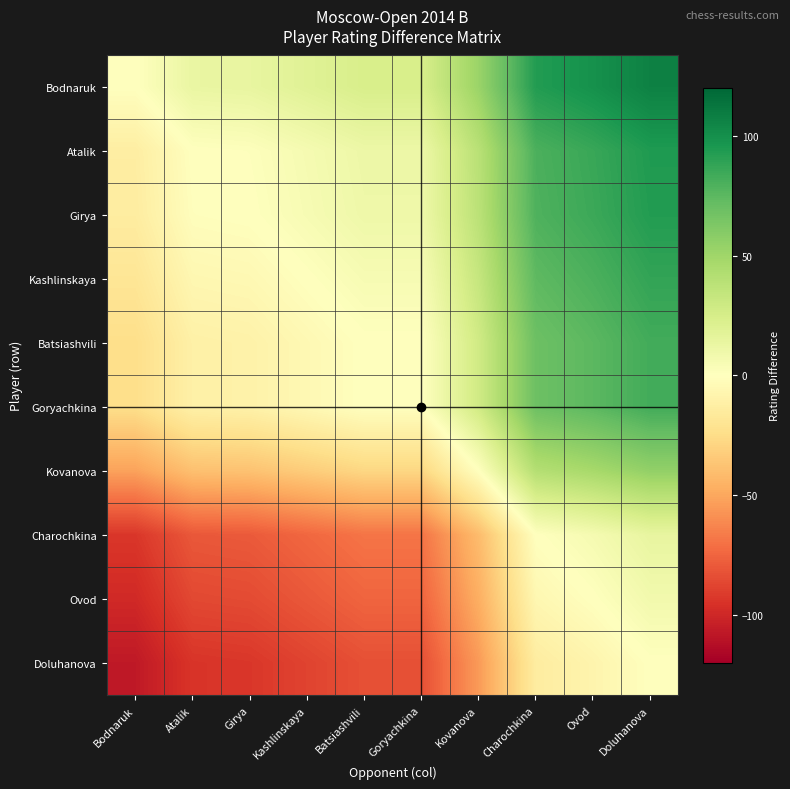

At how many categories does at least one series exceed 10?

9